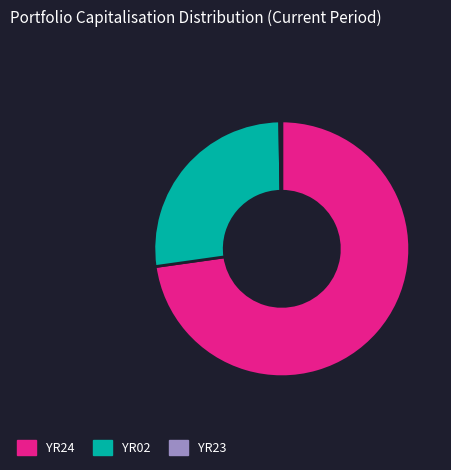

Does any single category account for the majority?

Yes